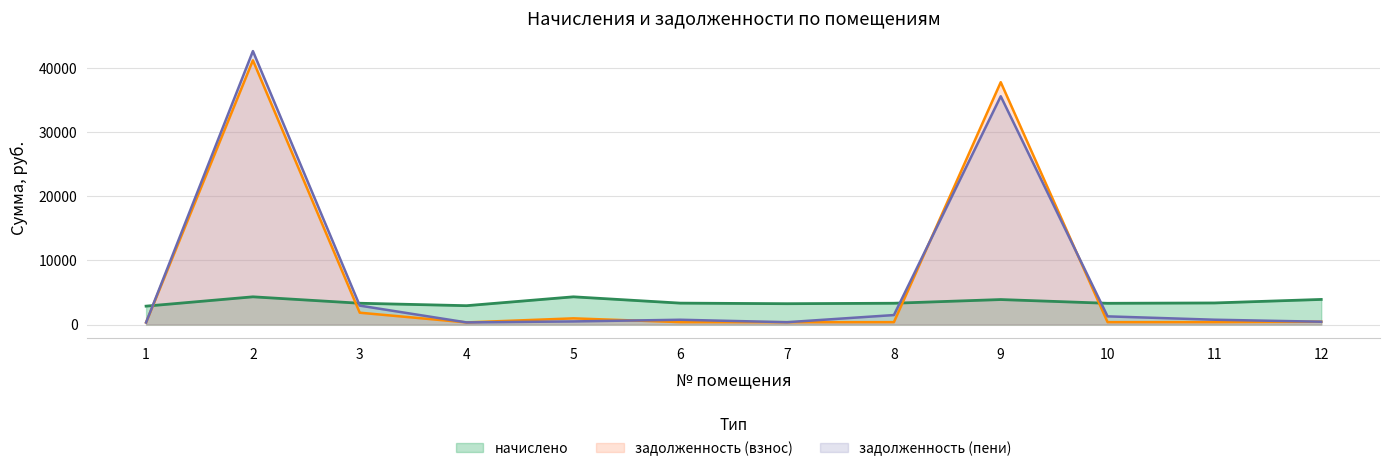

What is the value of the начислено point at the 1st from the left?

2869.2